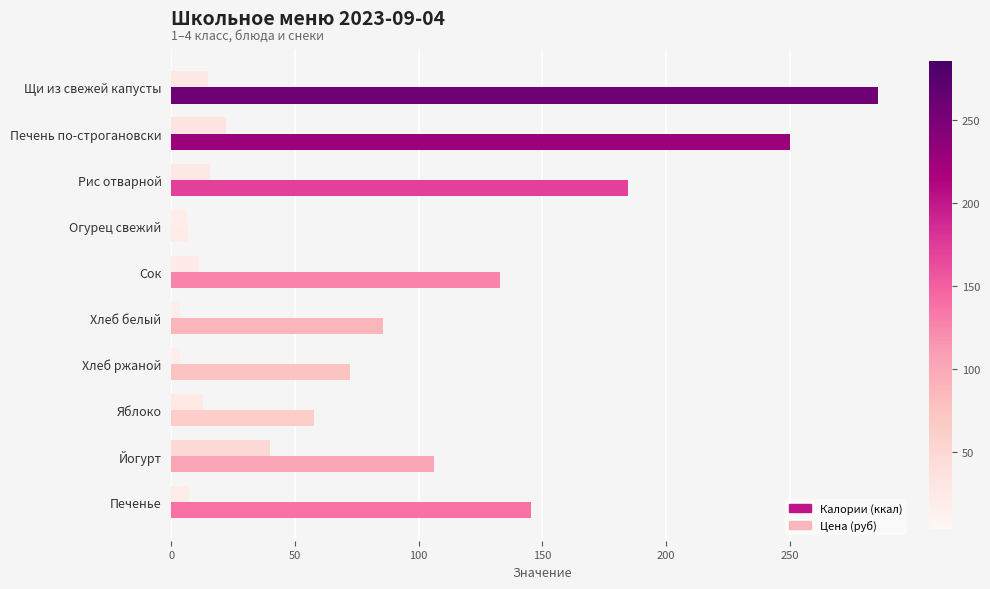

What is the sum of all Цена (руб) values?

137.0